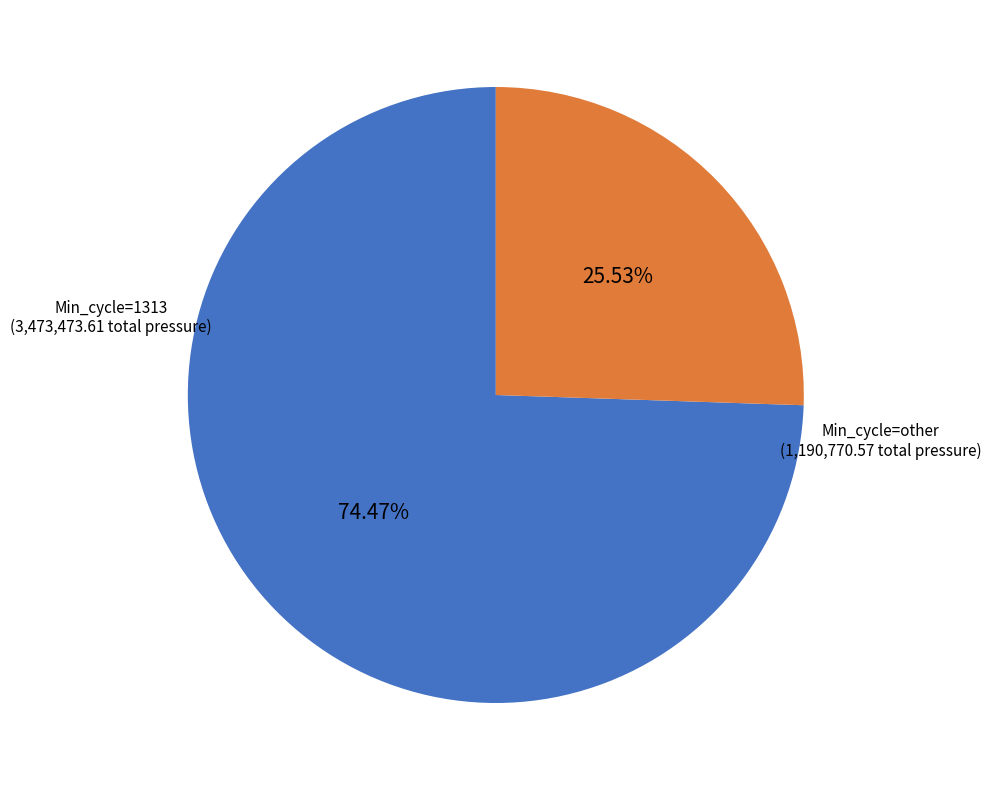

Is there any slice that represents more than half of the pie?

Yes